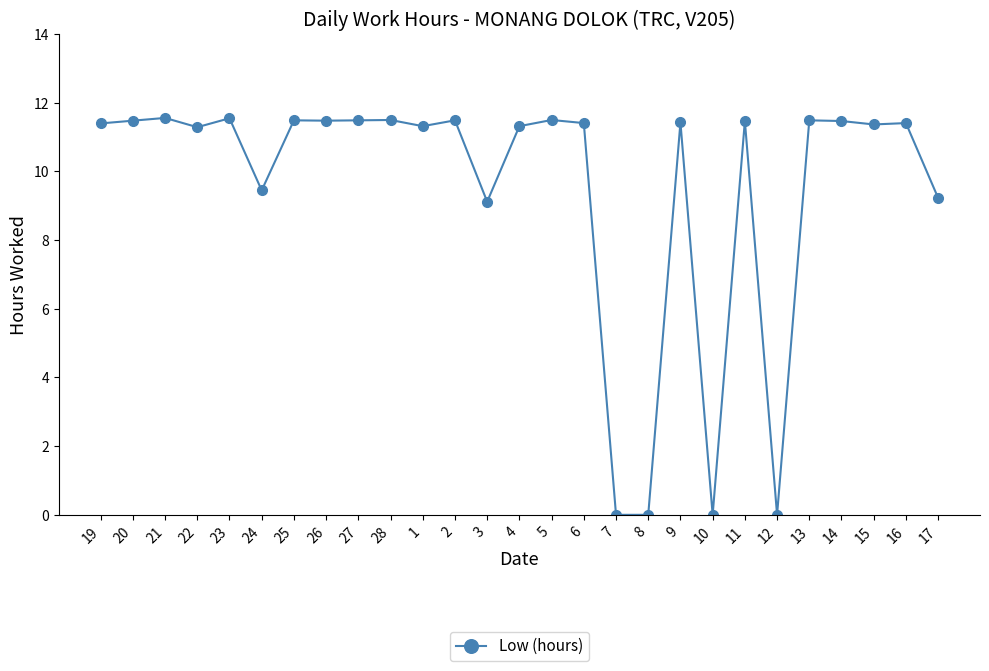

The value at 19 is 11.4. True or false?

True